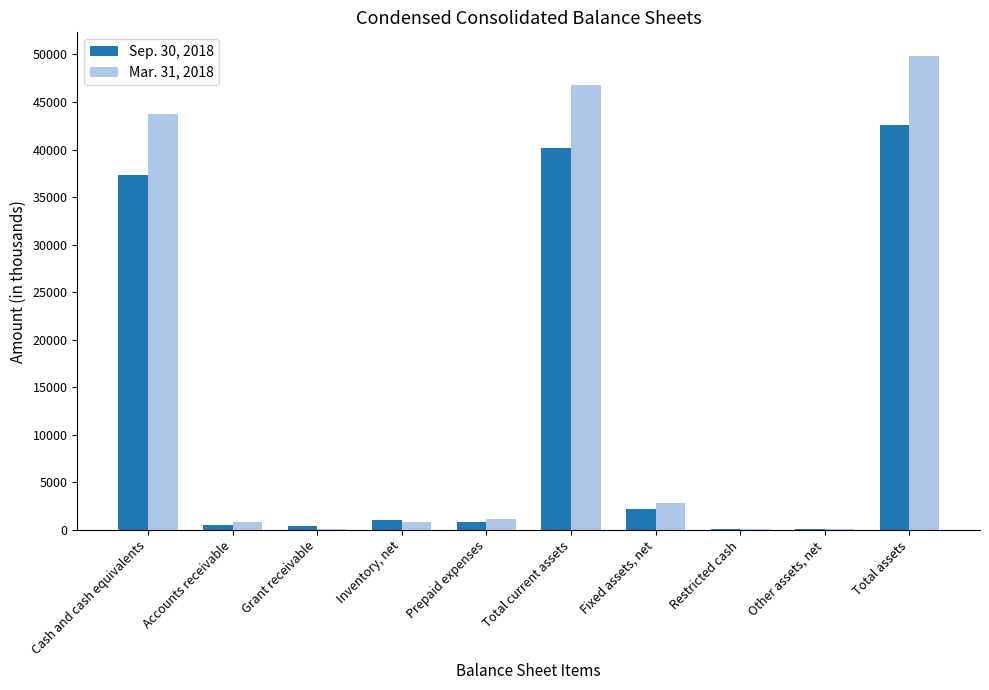

The value of Mar. 31, 2018 at Total assets is 16285. True or false?

False